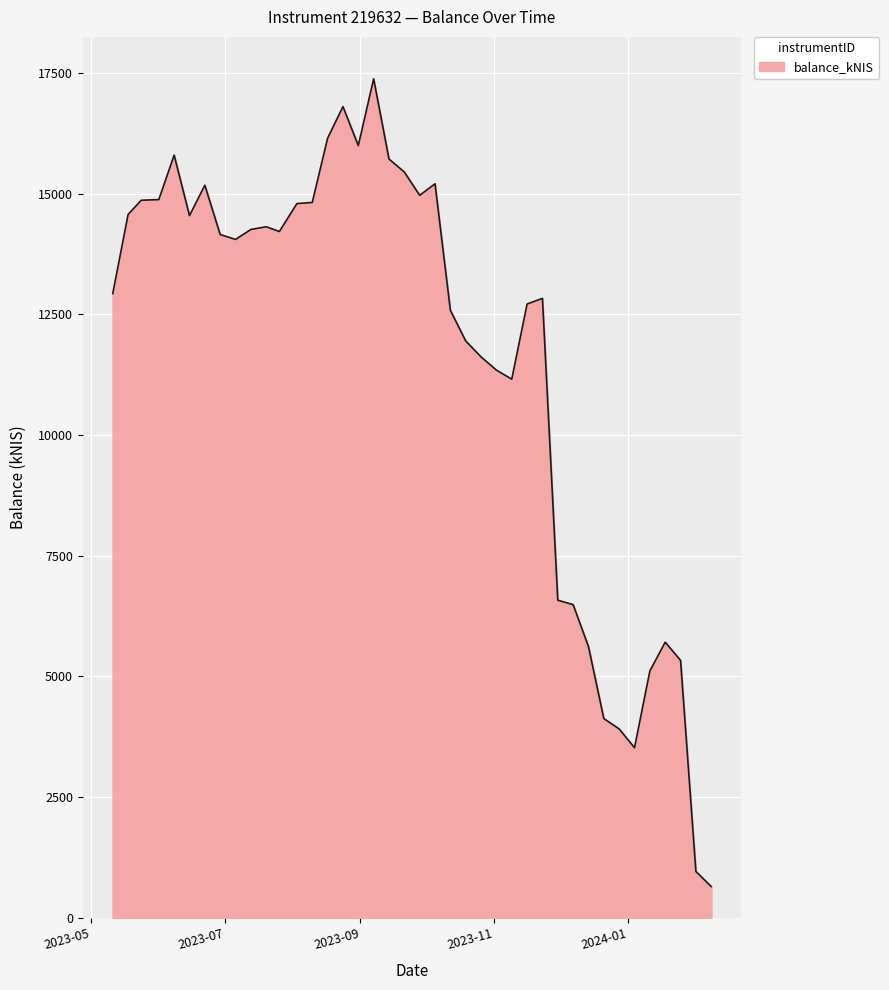

What is the difference between the second highest and second lowest values?

15851.9